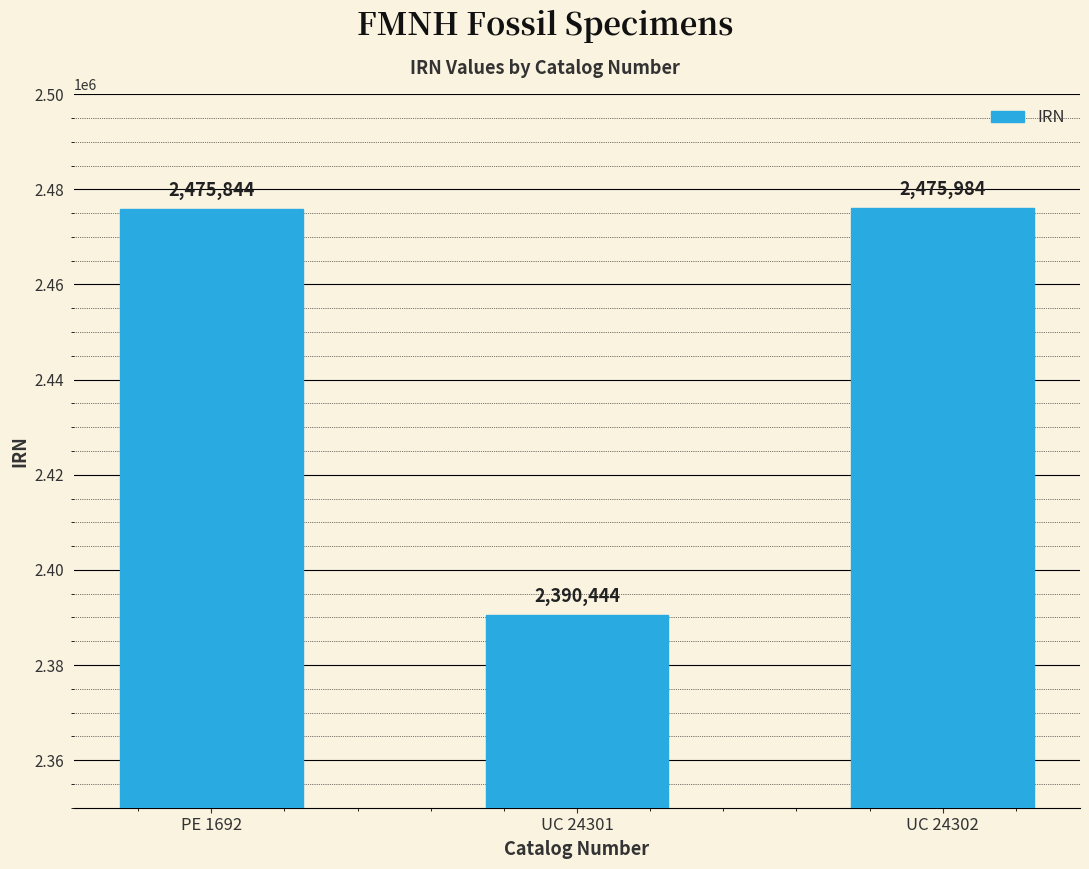

Which label corresponds to the largest value in the chart?

UC 24302